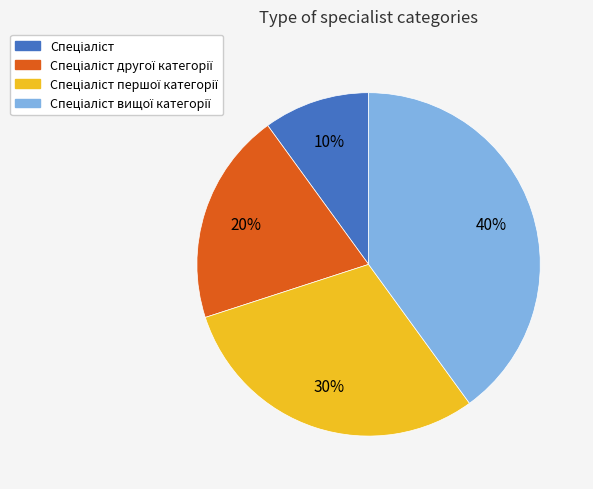

To the nearest percent, what is the average slice percentage?

25%